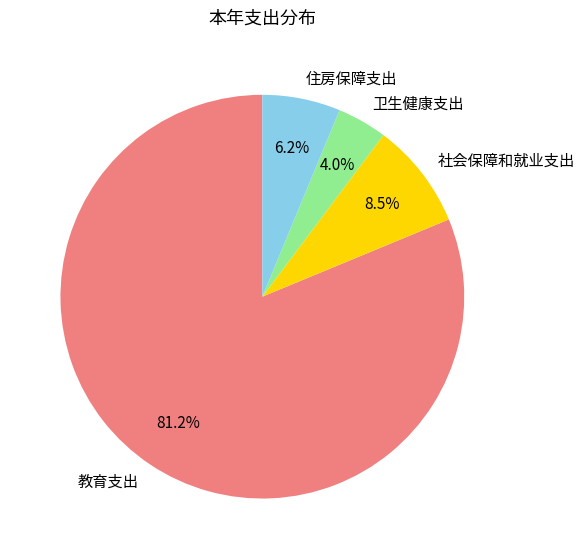

Which category accounts for the majority?

教育支出